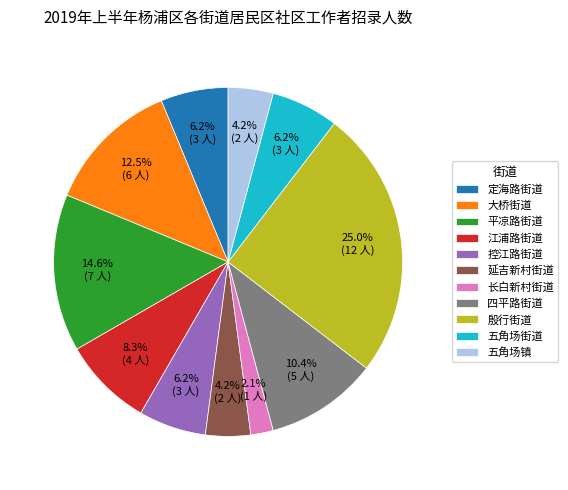

Is it true that 定海路街道 is 6% of the pie?

True